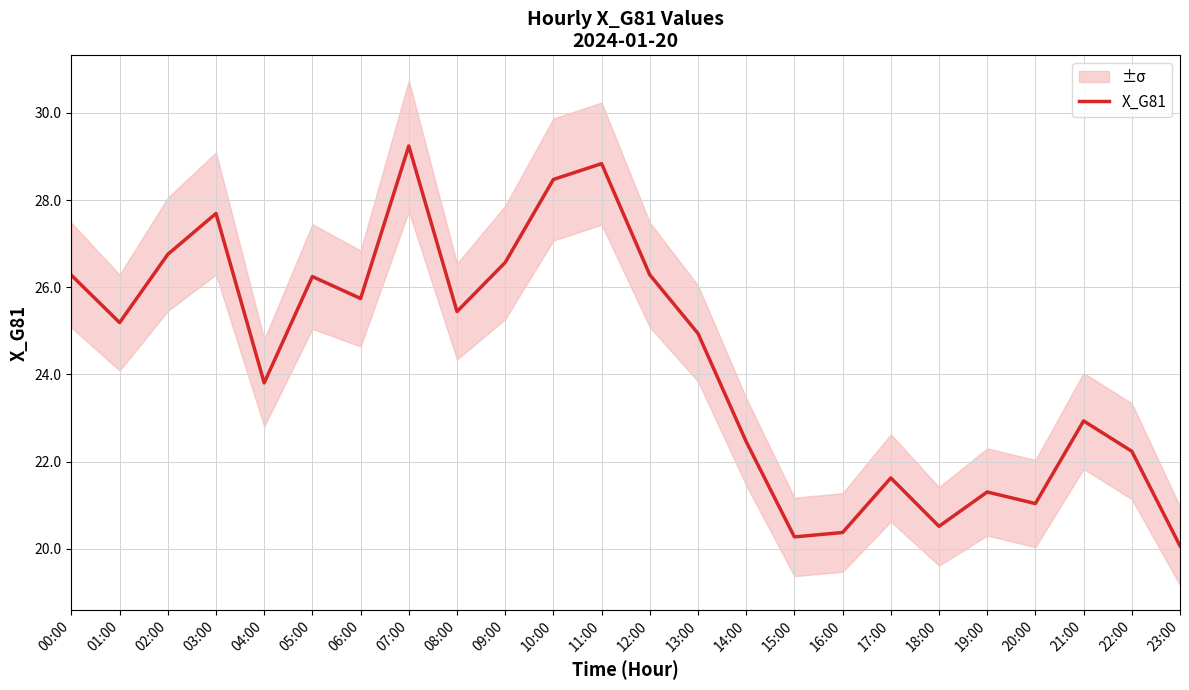

Count the number of categories in the chart.

24